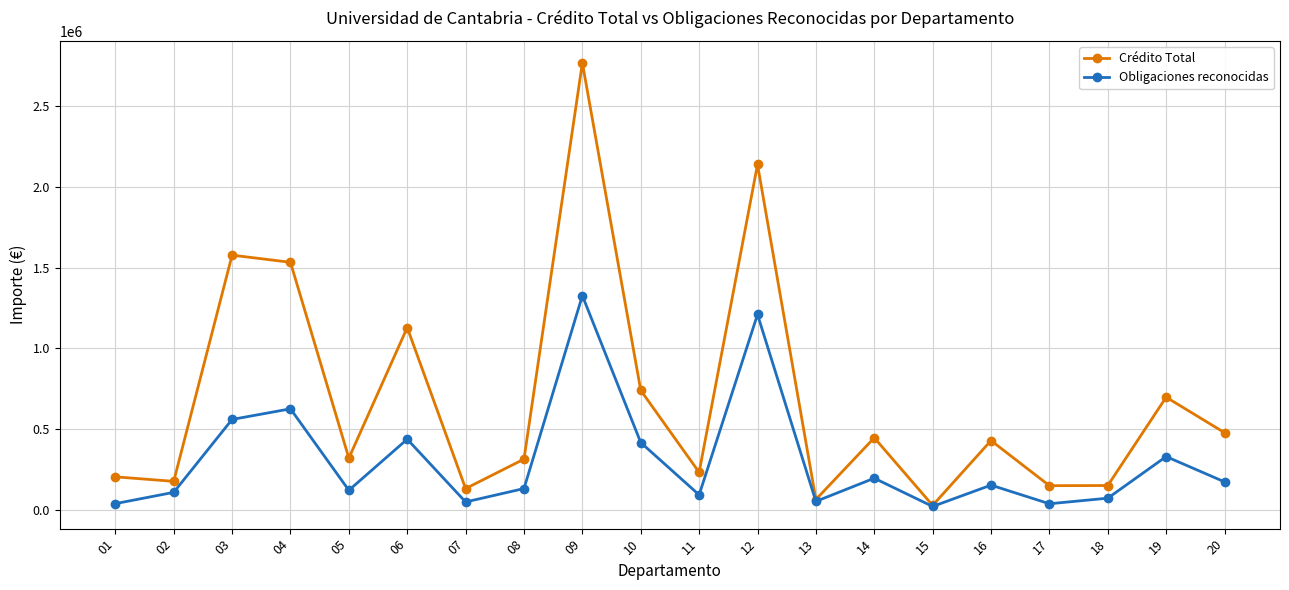

How many interior local peaks does the Obligaciones reconocidas series have?

7